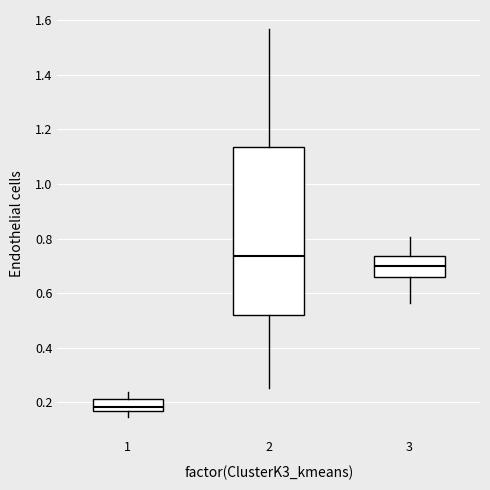

Which box's median line is the highest?

2